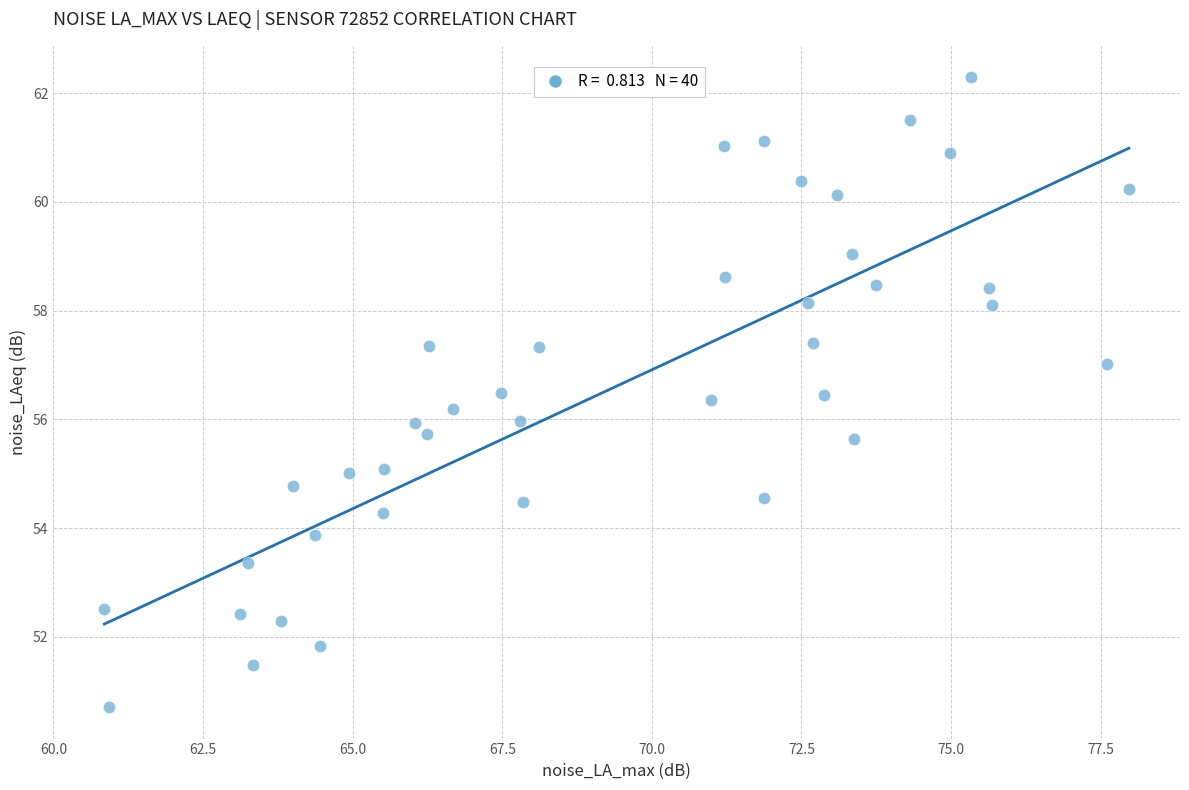

What is the range of Y values (max minus min)?

11.6